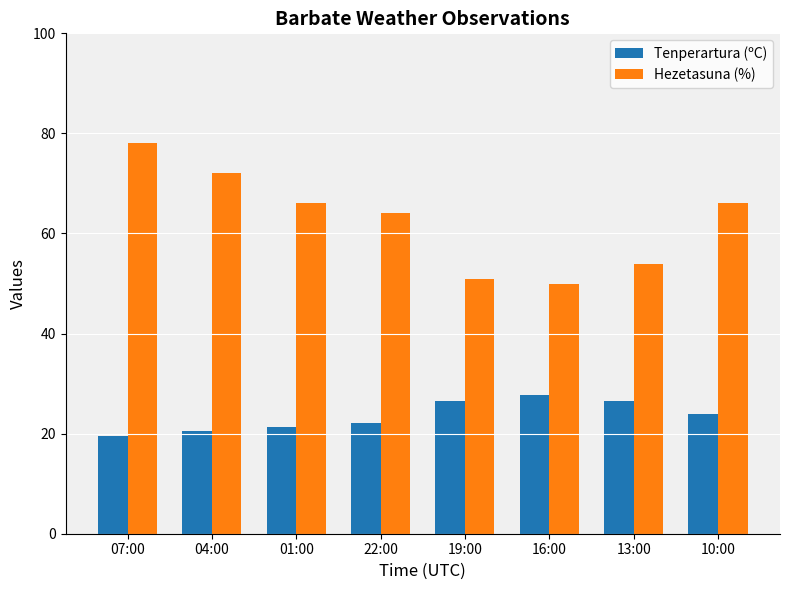

Rank the series at 10:00 from highest to lowest value.

Hezetasuna (%), Tenperartura (ºC)